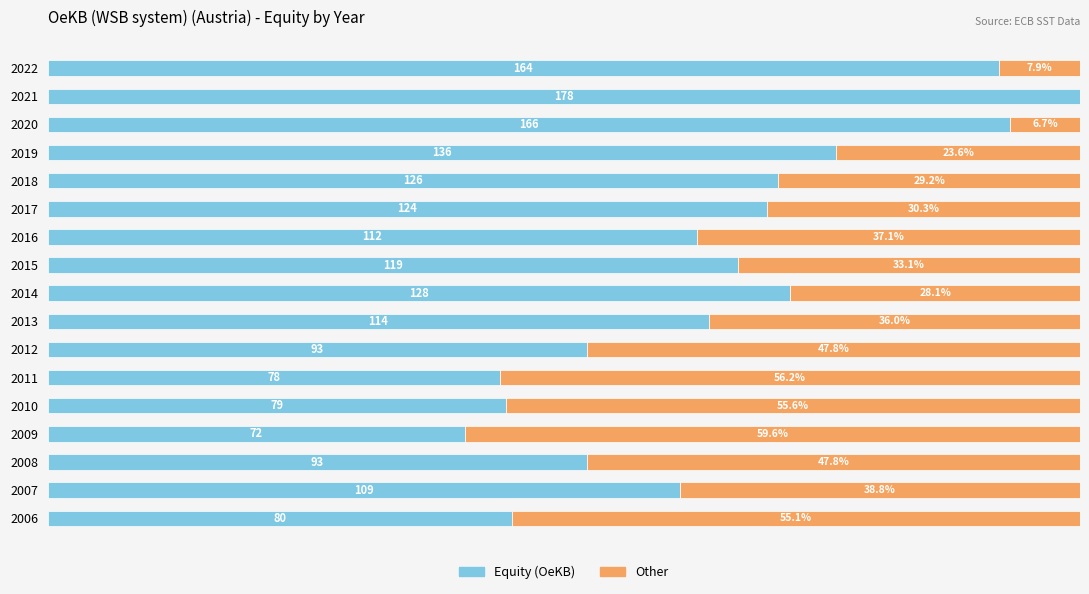

What are all the series names shown in the legend?

Equity (OeKB), Other